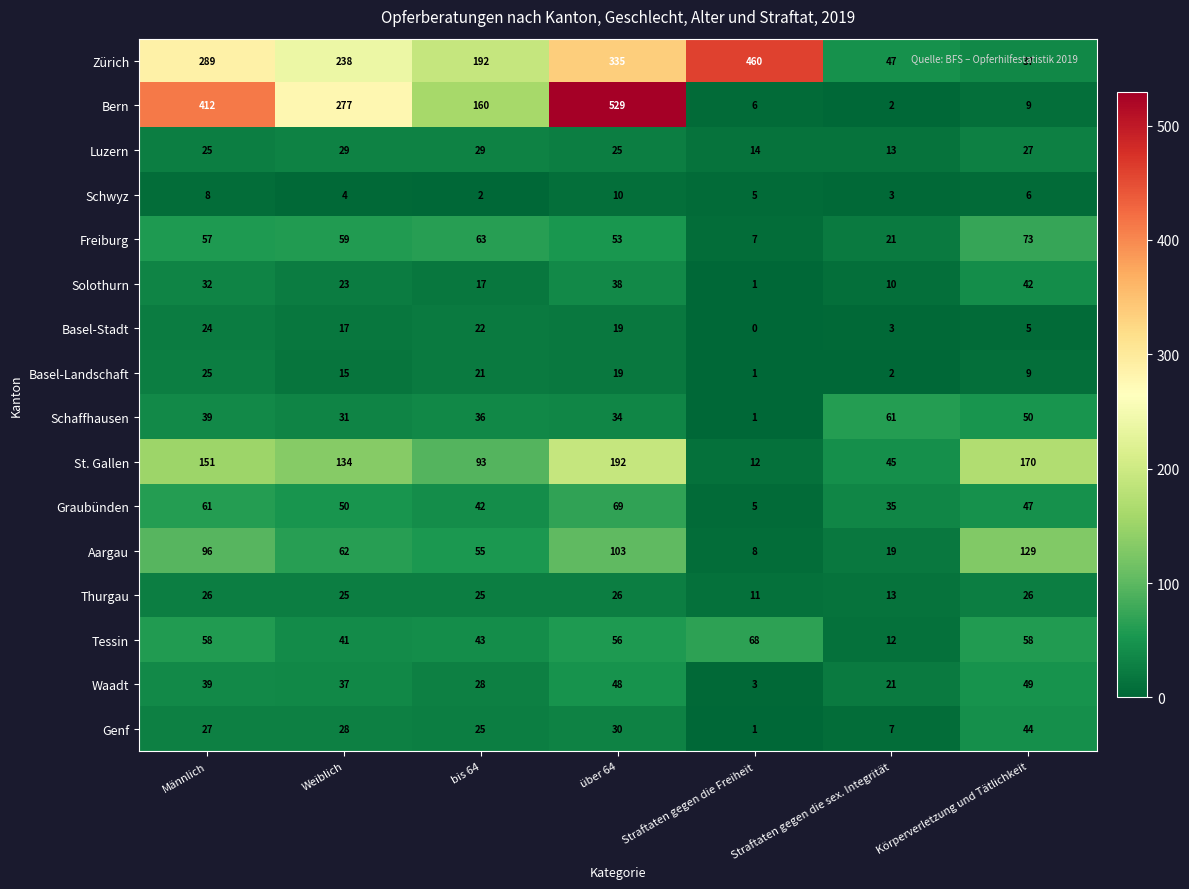

Rank the series by their maximum value, from highest to lowest.

Bern, Zürich, St. Gallen, Aargau, Freiburg, Graubünden, Tessin, Schaffhausen, Waadt, Genf, Solothurn, Luzern, Thurgau, Basel-Landschaft, Basel-Stadt, Schwyz